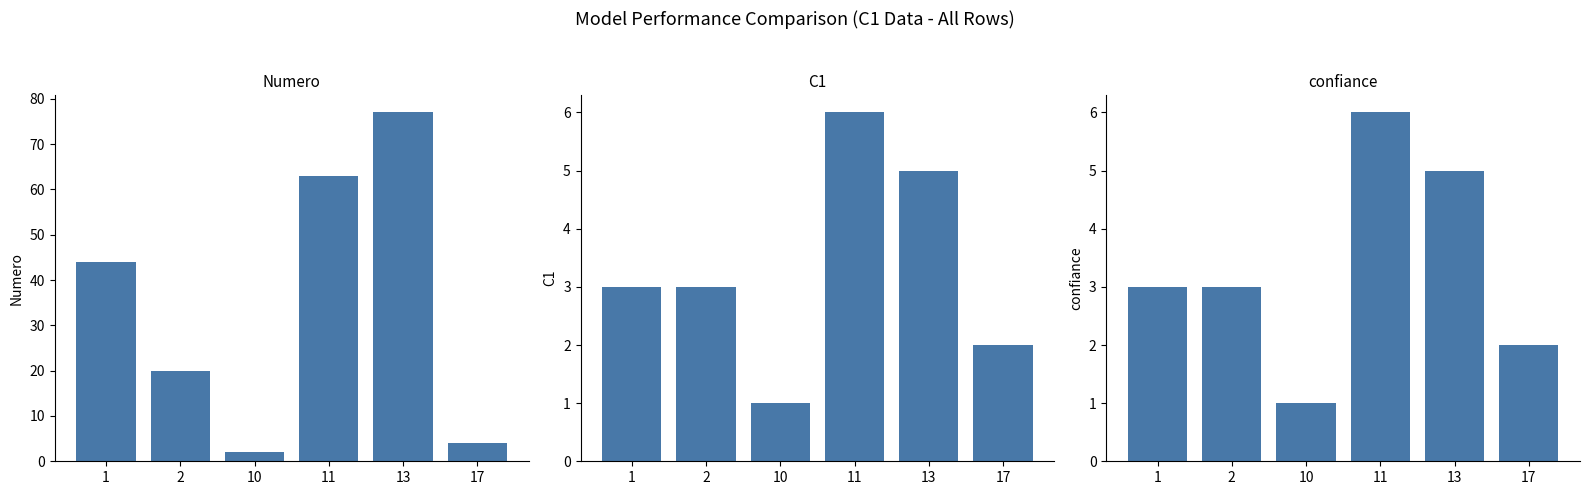

What is the total value across all series at 13?

87